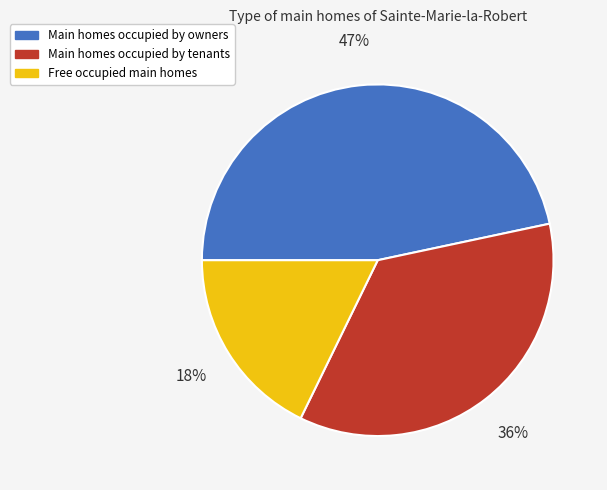

To the nearest percent, what is the difference between the largest and smallest slice percentages?

29%